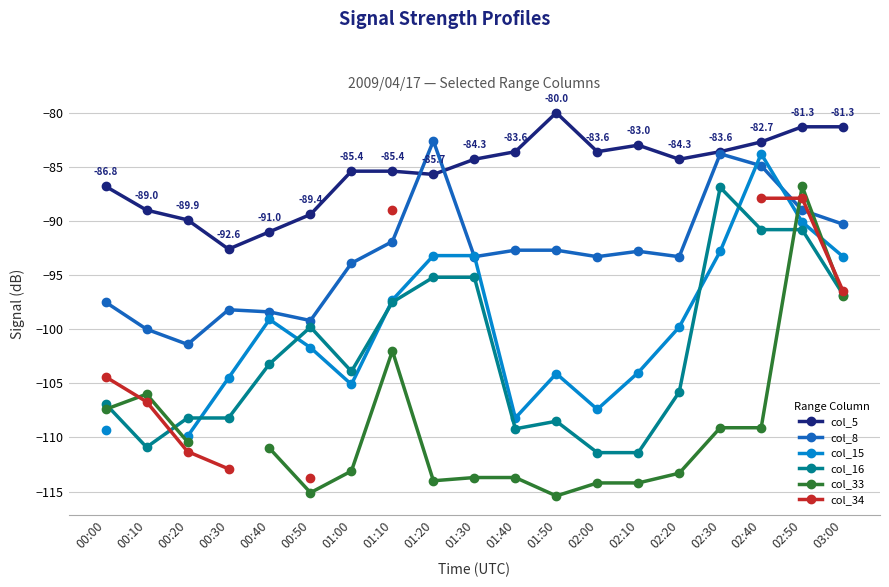

Where is col_33 nearest to the value -101?

01:10